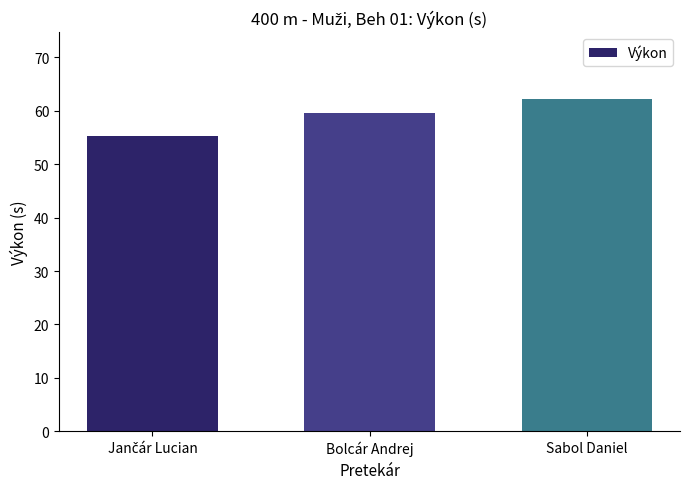

At which label does the data first exceed 59?

Bolcár Andrej